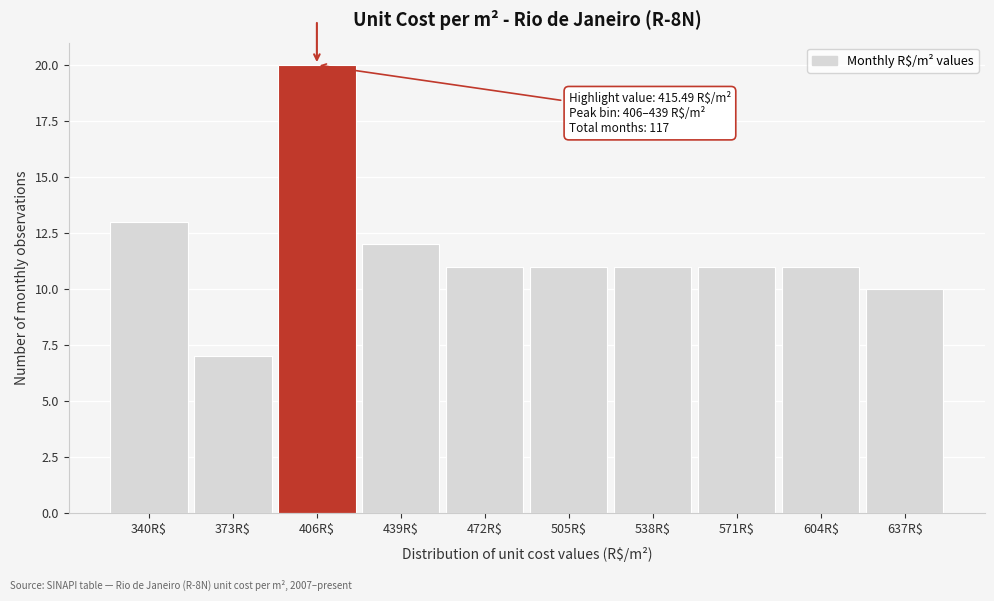

Reading left to right, transcribe all the data shown in this chart.

13	7	20	12	11	11	11	11	11	10